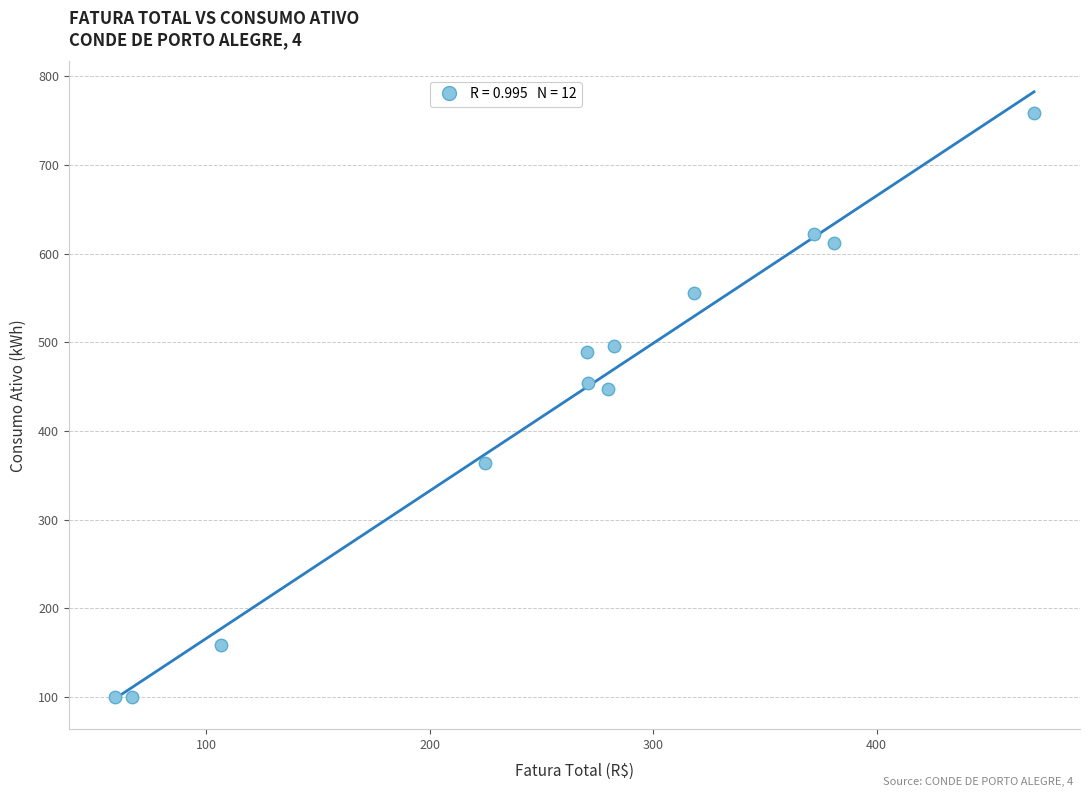

What is the average Y value?

430